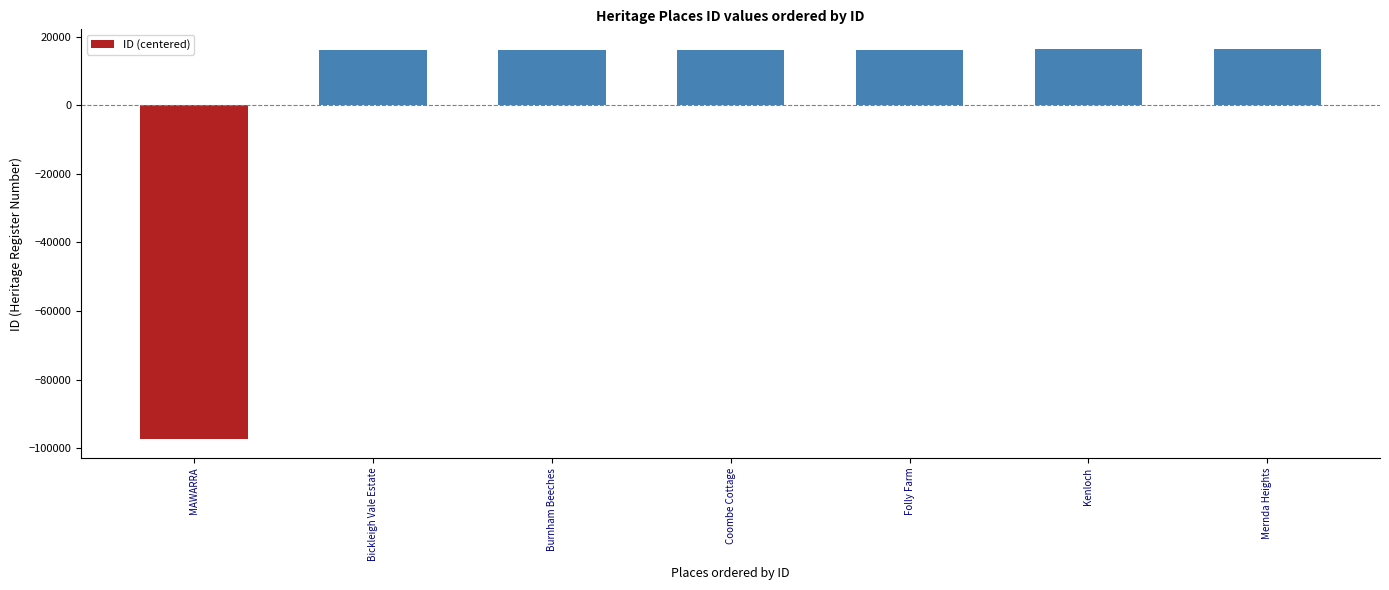

What is the smallest value displayed?

-97219.9